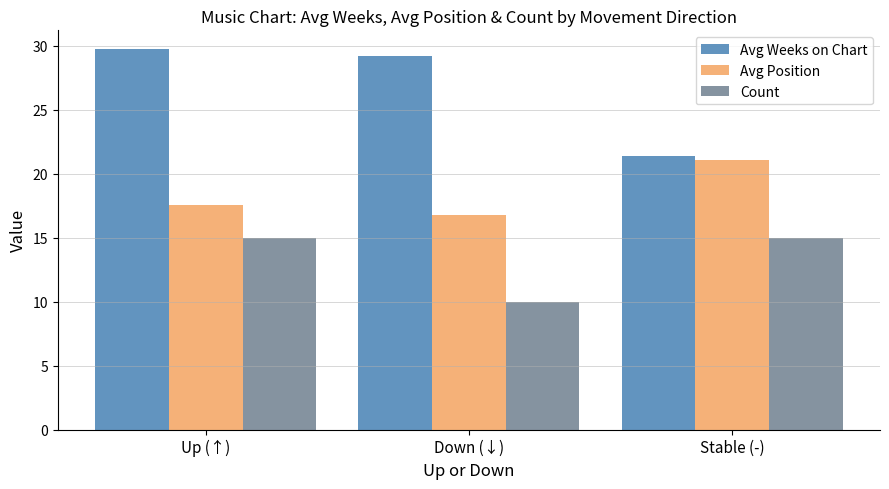

What is the highest value of the Count series?

15.0